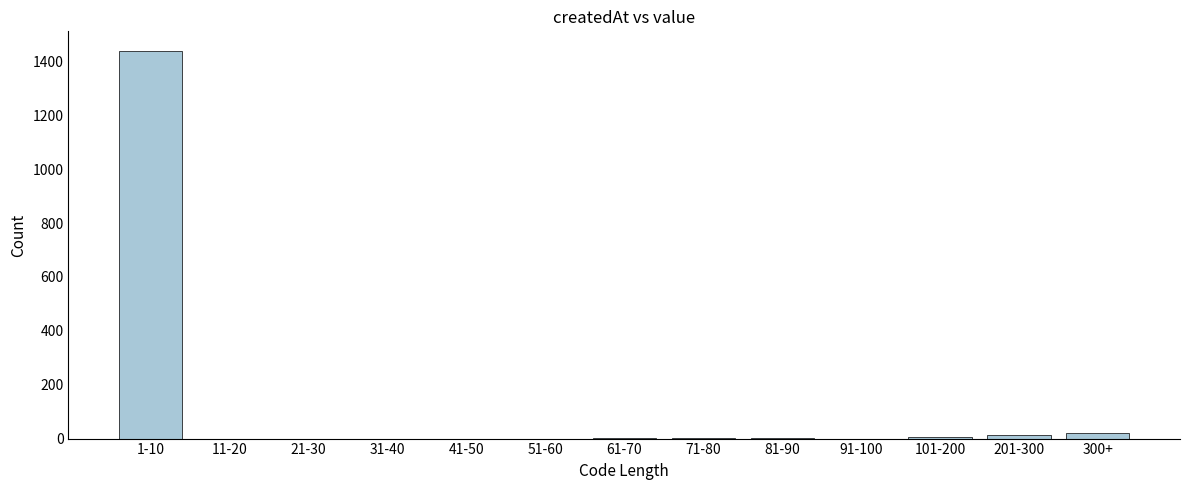

Which category has the highest value across all series?

1-10